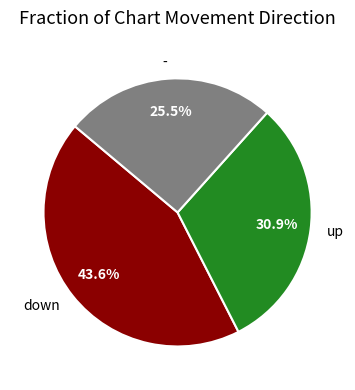

Is there any slice that represents more than half of the pie?

No